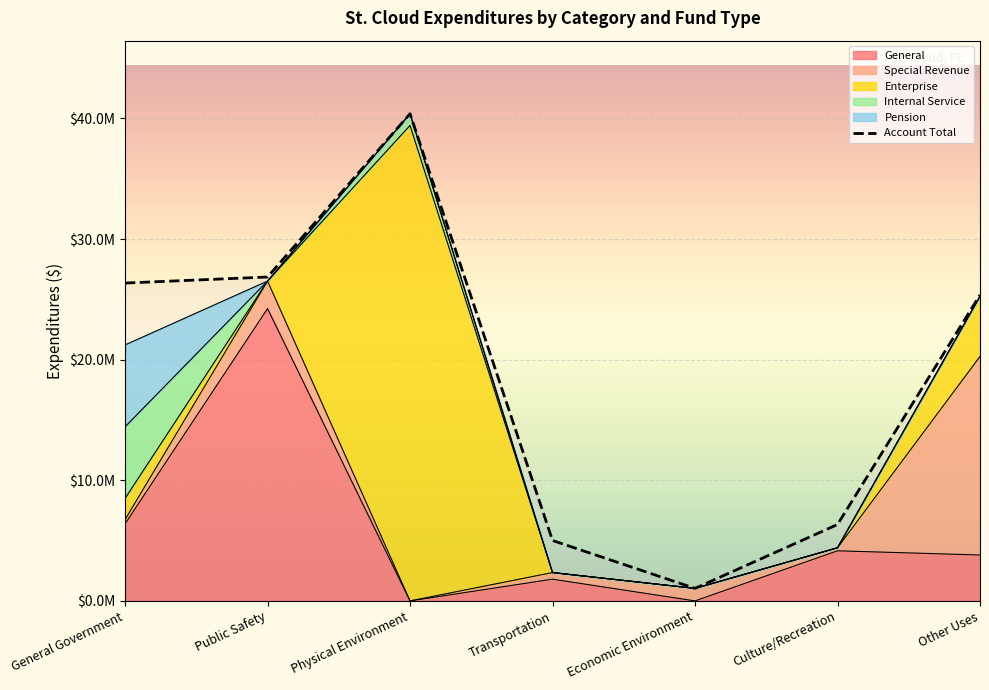

What is the difference between the values at Culture/Recreation and Other Uses?

19028426